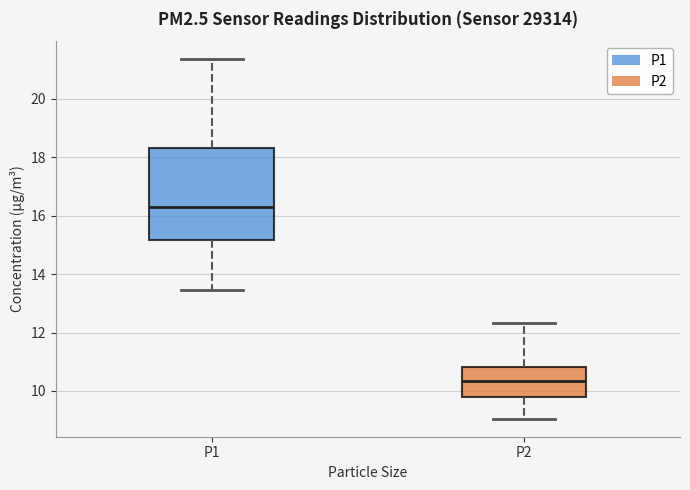

Which box is the tallest, from its lower edge to its upper edge?

P1